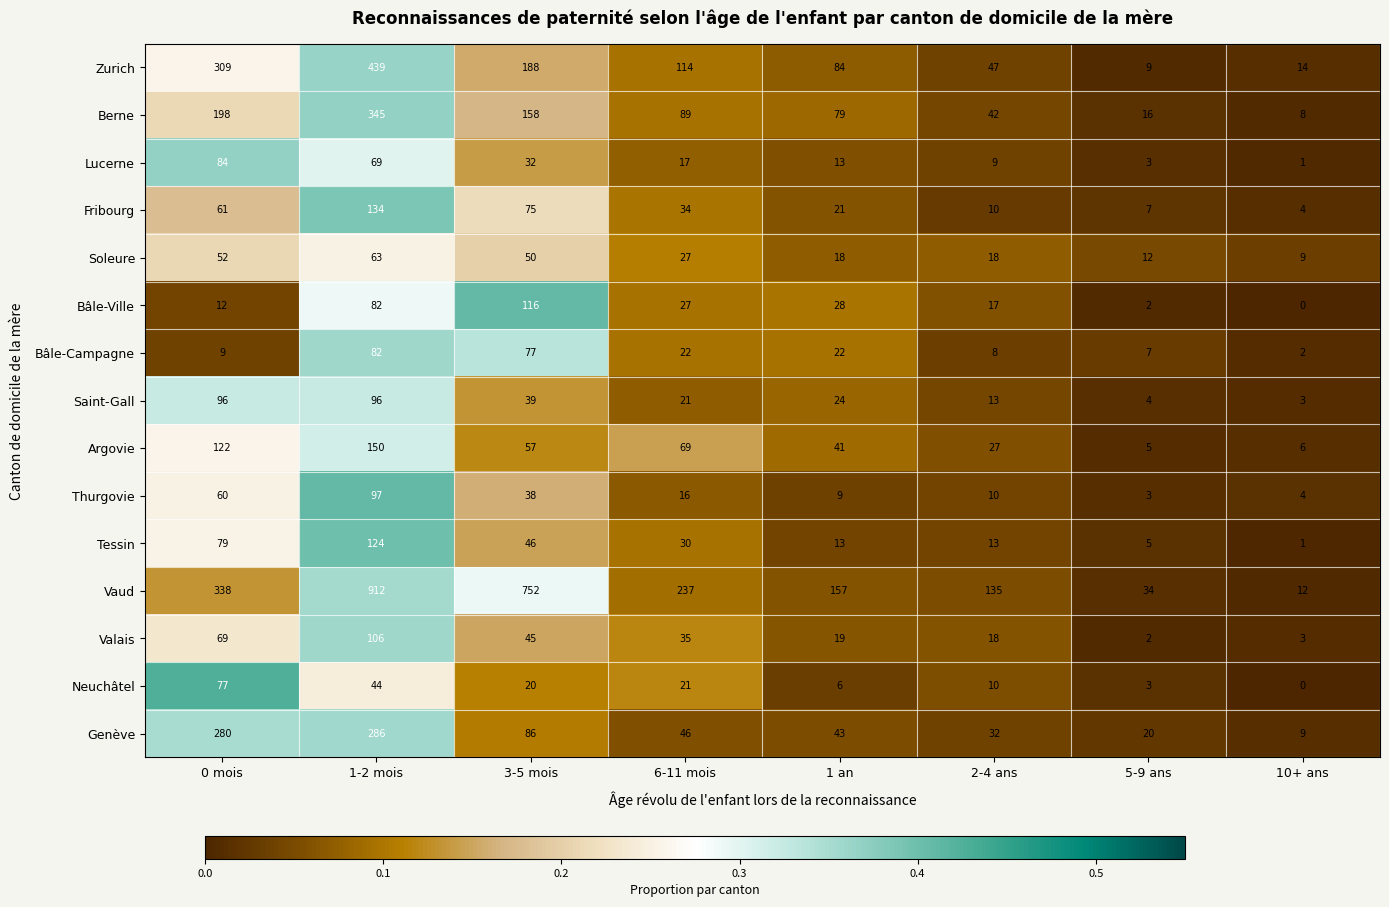

Which series has the widest spread of values?

Vaud